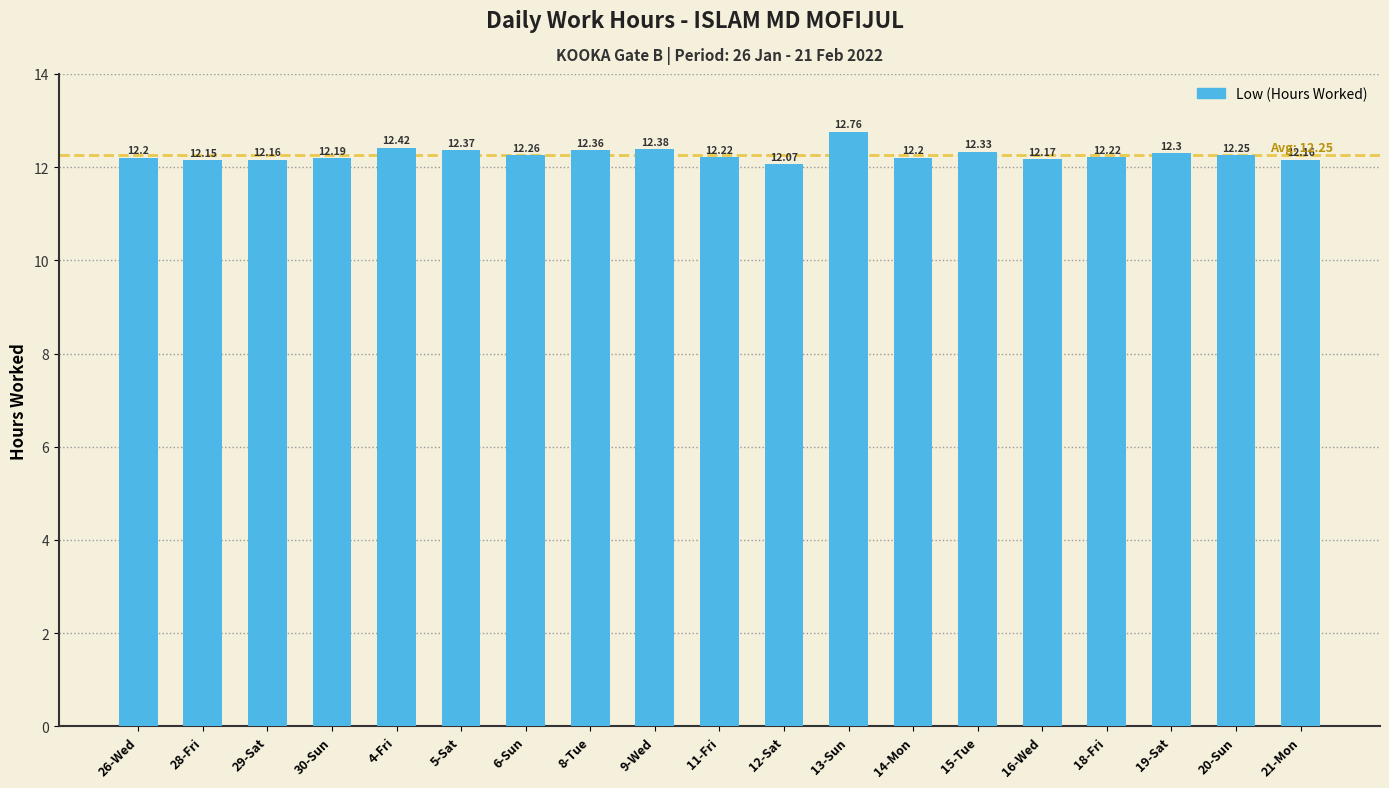

What is the difference between the maximum and second lowest values?

0.6